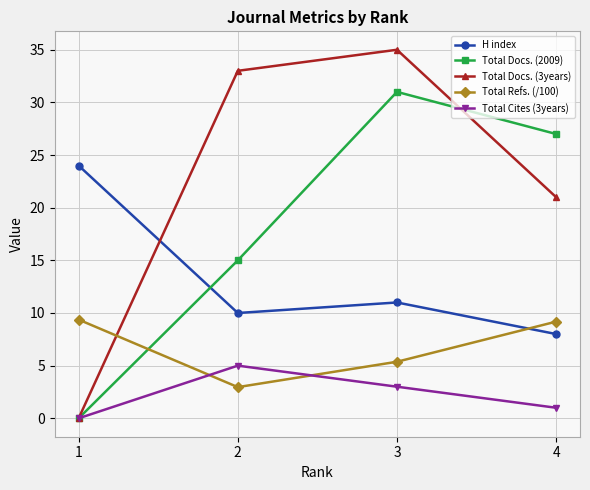

Rank the series at 3 from lowest to highest value.

Total Cites (3years), Total Refs. (/100), H index, Total Docs. (2009), Total Docs. (3years)